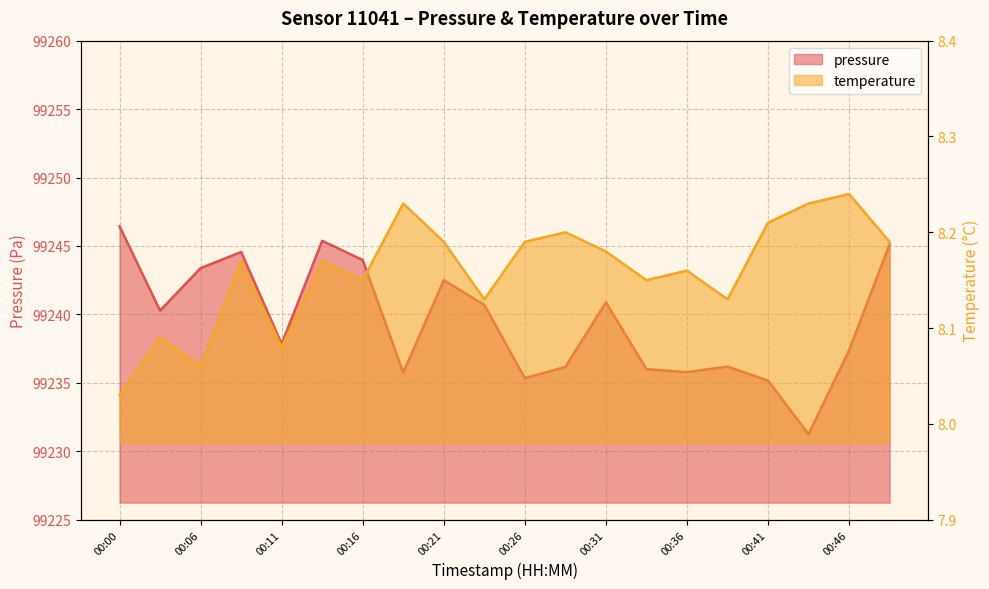

What is the average value of the temperature series?

8.2